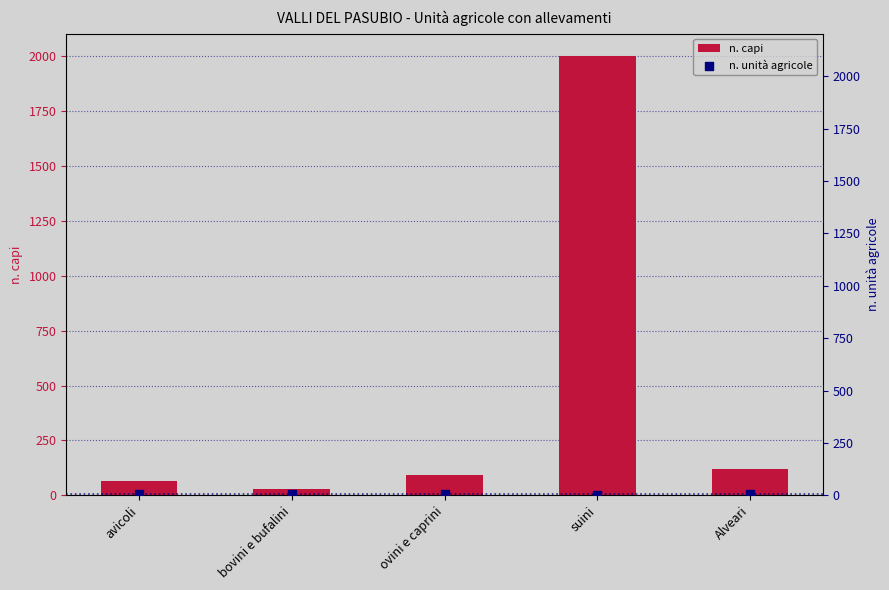

Which series has the largest Y range (max minus min)?

n. capi